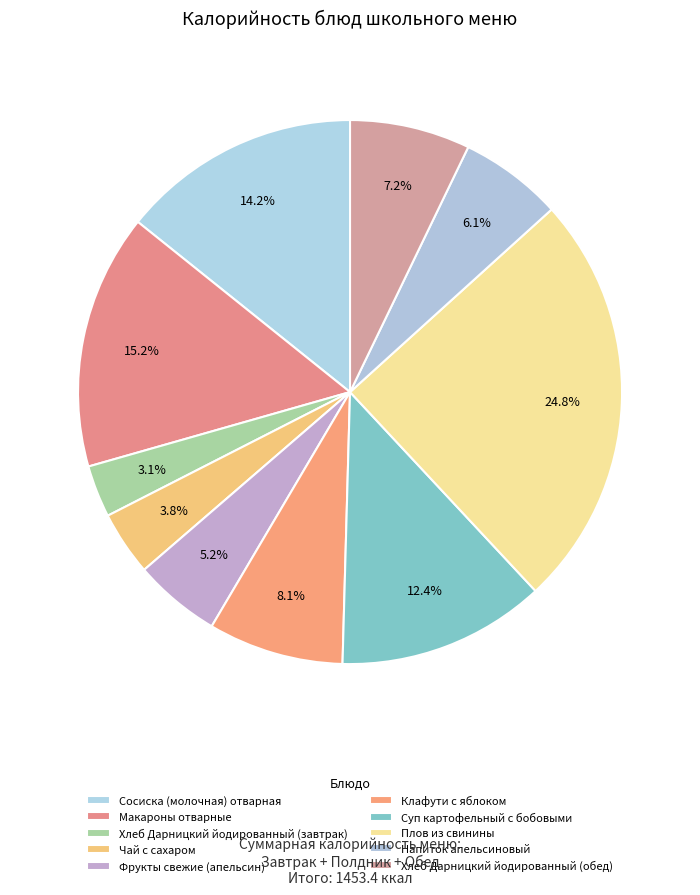

To the nearest percent, what is the difference between the largest and smallest slice percentages?

22%